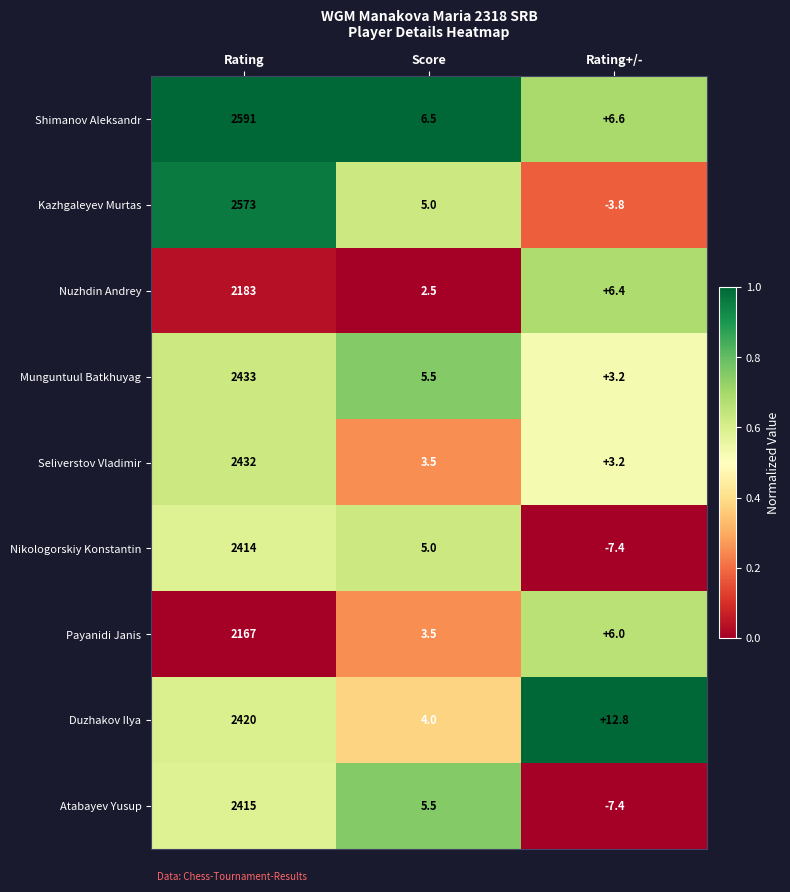

Reading left to right, what are all the values shown in this chart?

Shimanov Aleksandr: Rating=2591.0	Score=6.5	Rating+/-=6.6
Kazhgaleyev Murtas: Rating=2573.0	Score=5.0	Rating+/-=-3.8
Nuzhdin Andrey: Rating=2183.0	Score=2.5	Rating+/-=6.4
Munguntuul Batkhuyag: Rating=2433.0	Score=5.5	Rating+/-=3.2
Seliverstov Vladimir: Rating=2432.0	Score=3.5	Rating+/-=3.2
Nikologorskiy Konstantin: Rating=2414.0	Score=5.0	Rating+/-=-7.4
Payanidi Janis: Rating=2167.0	Score=3.5	Rating+/-=6.0
Duzhakov Ilya: Rating=2420.0	Score=4.0	Rating+/-=12.8
Atabayev Yusup: Rating=2415.0	Score=5.5	Rating+/-=-7.4